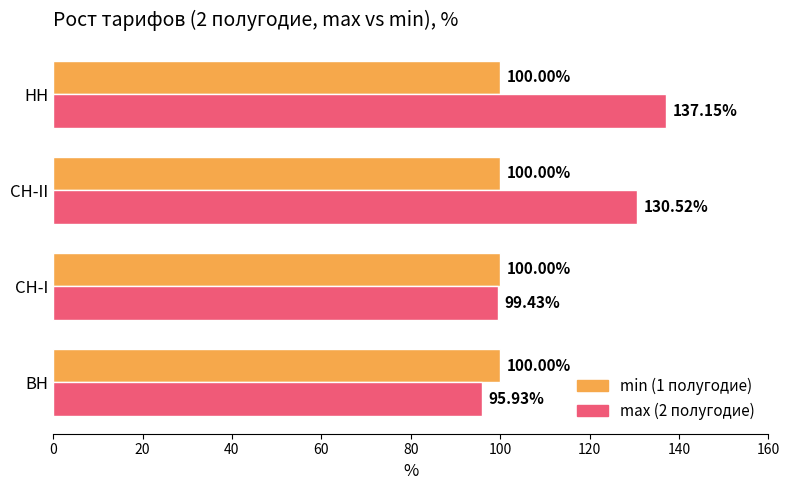

Which category has the highest value across all series?

НН